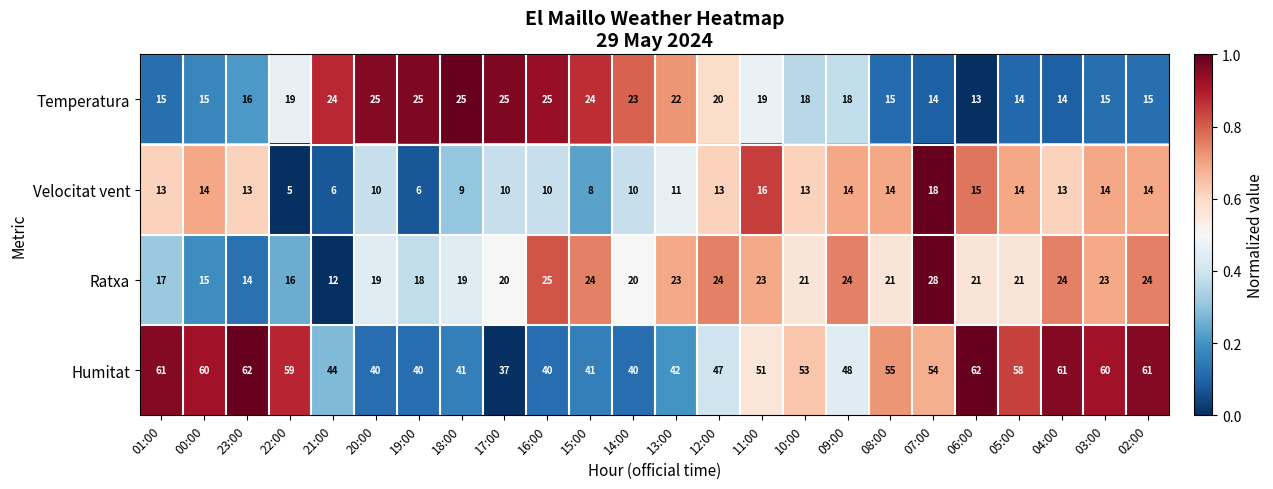

Read the Ratxa value at 19:00, to the nearest 5.

20